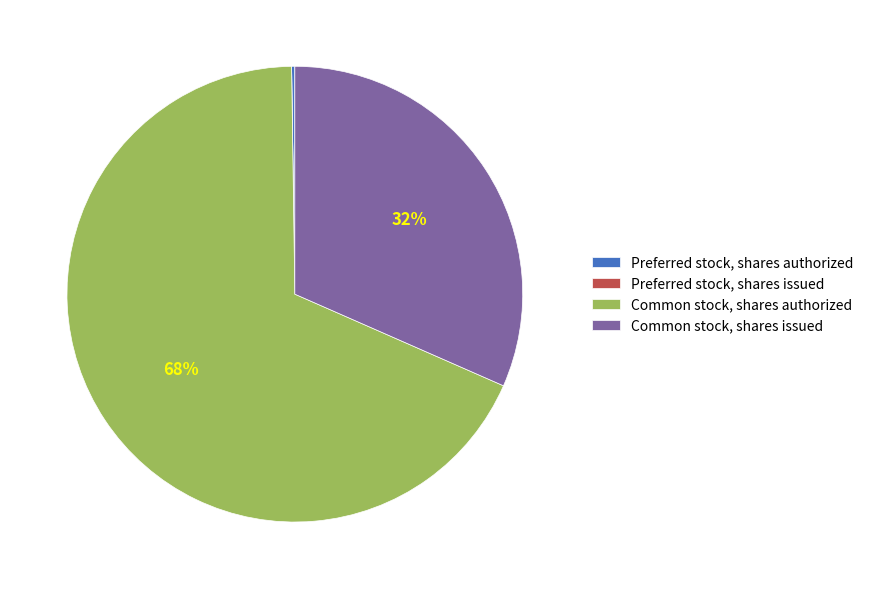

To the nearest percent, what portion does Common stock, shares issued represent?

32%